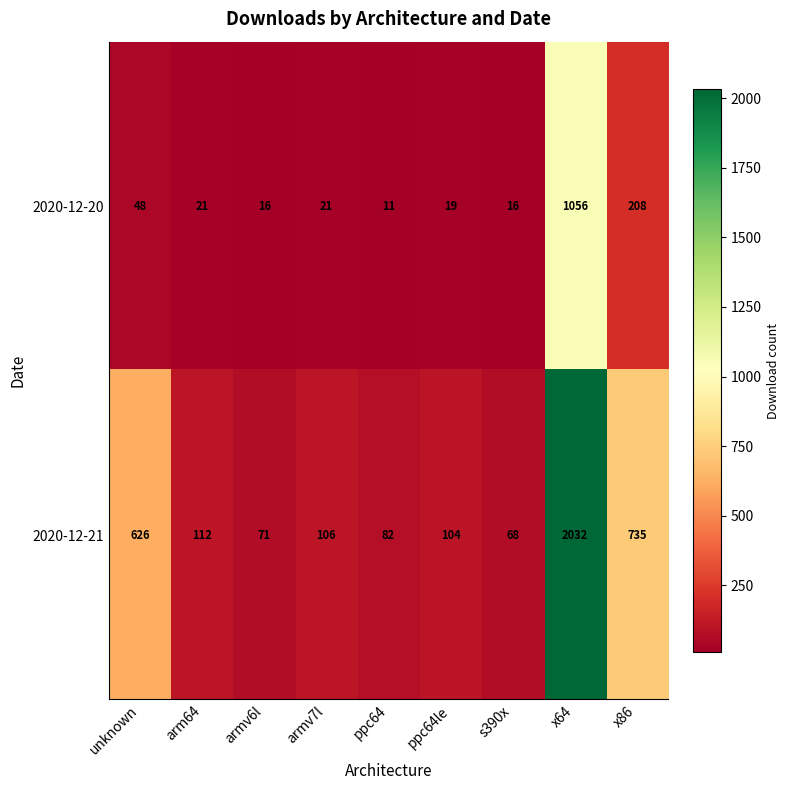

What is the difference between the highest and lowest values at armv7l?

85